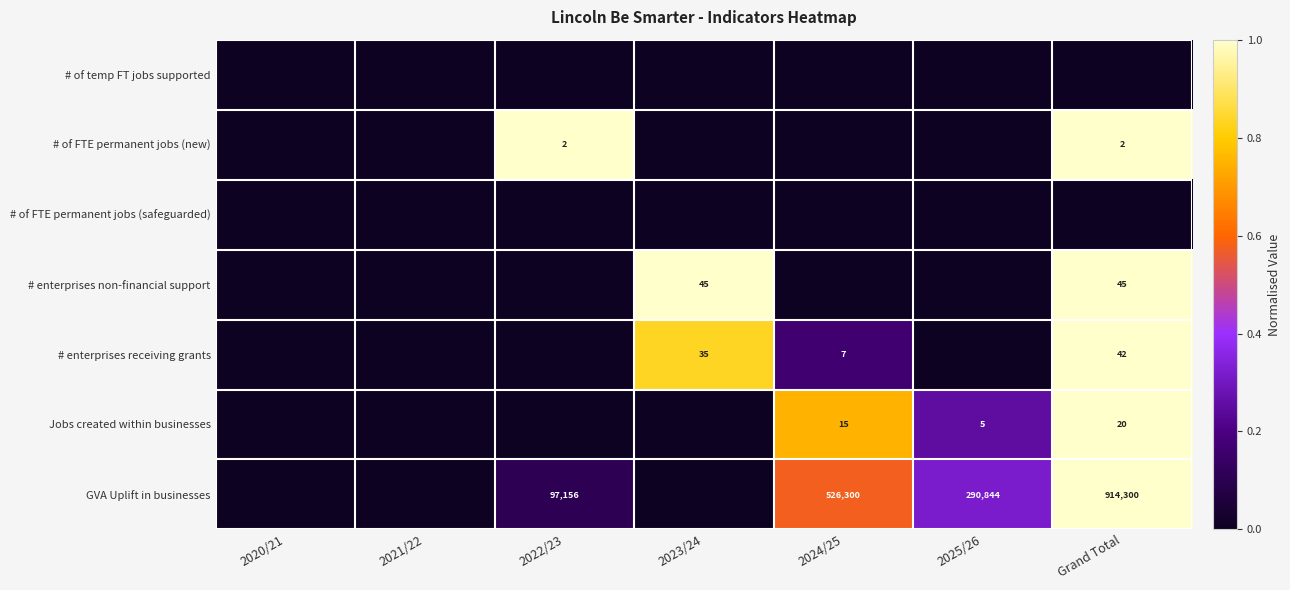

The GVA Uplift in businesses series shows 914300 at Grand Total. True or false?

True